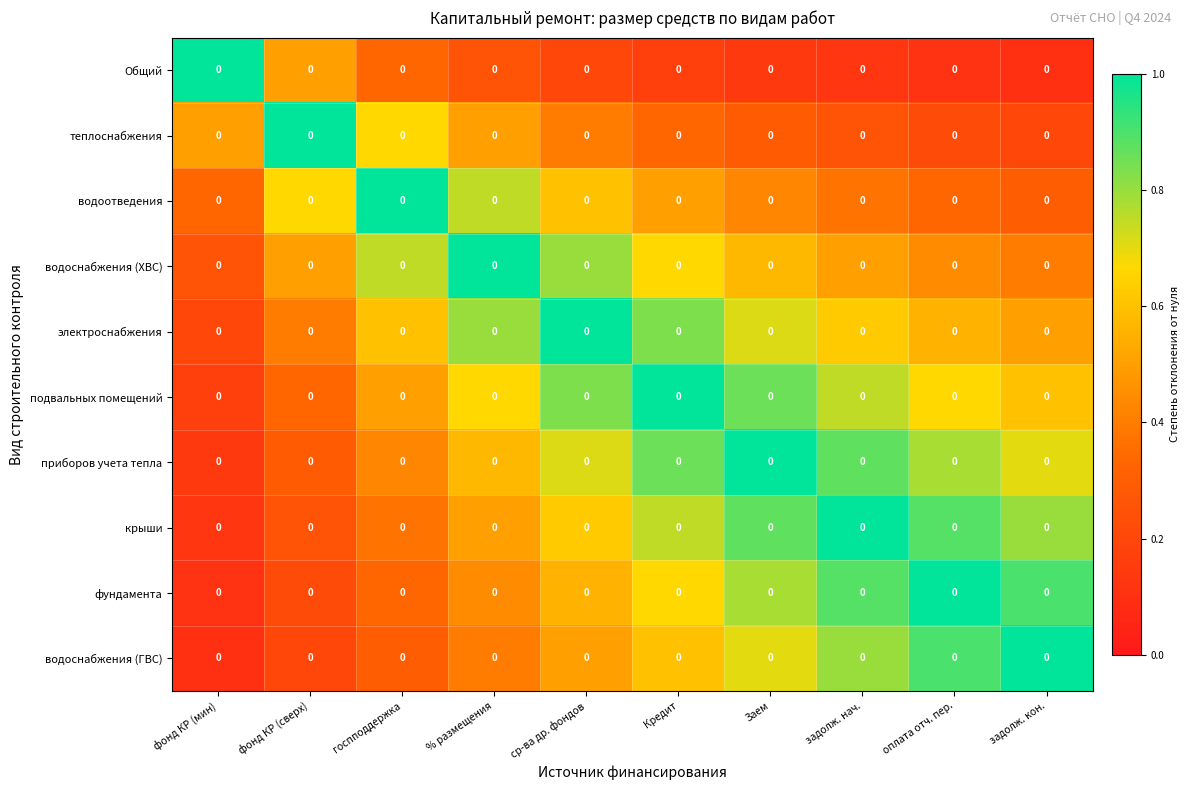

Reading left to right, transcribe all the data shown in this chart.

Общий: фонд КР (мин)=0.0	фонд КР (сверх)=0.0	госпподдержка=0.0	% размещения=0.0	ср-ва др. фондов=0.0	Кредит=0.0	Заем=0.0	задолж. нач.=0.0	оплата отч. пер.=0.0	задолж. кон.=0.0
теплоснабжения: фонд КР (мин)=0.0	фонд КР (сверх)=0.0	госпподдержка=0.0	% размещения=0.0	ср-ва др. фондов=0.0	Кредит=0.0	Заем=0.0	задолж. нач.=0.0	оплата отч. пер.=0.0	задолж. кон.=0.0
водоотведения: фонд КР (мин)=0.0	фонд КР (сверх)=0.0	госпподдержка=0.0	% размещения=0.0	ср-ва др. фондов=0.0	Кредит=0.0	Заем=0.0	задолж. нач.=0.0	оплата отч. пер.=0.0	задолж. кон.=0.0
водоснабжения (ХВС): фонд КР (мин)=0.0	фонд КР (сверх)=0.0	госпподдержка=0.0	% размещения=0.0	ср-ва др. фондов=0.0	Кредит=0.0	Заем=0.0	задолж. нач.=0.0	оплата отч. пер.=0.0	задолж. кон.=0.0
электроснабжения: фонд КР (мин)=0.0	фонд КР (сверх)=0.0	госпподдержка=0.0	% размещения=0.0	ср-ва др. фондов=0.0	Кредит=0.0	Заем=0.0	задолж. нач.=0.0	оплата отч. пер.=0.0	задолж. кон.=0.0
подвальных помещений: фонд КР (мин)=0.0	фонд КР (сверх)=0.0	госпподдержка=0.0	% размещения=0.0	ср-ва др. фондов=0.0	Кредит=0.0	Заем=0.0	задолж. нач.=0.0	оплата отч. пер.=0.0	задолж. кон.=0.0
приборов учета тепла: фонд КР (мин)=0.0	фонд КР (сверх)=0.0	госпподдержка=0.0	% размещения=0.0	ср-ва др. фондов=0.0	Кредит=0.0	Заем=0.0	задолж. нач.=0.0	оплата отч. пер.=0.0	задолж. кон.=0.0
крыши: фонд КР (мин)=0.0	фонд КР (сверх)=0.0	госпподдержка=0.0	% размещения=0.0	ср-ва др. фондов=0.0	Кредит=0.0	Заем=0.0	задолж. нач.=0.0	оплата отч. пер.=0.0	задолж. кон.=0.0
фундамента: фонд КР (мин)=0.0	фонд КР (сверх)=0.0	госпподдержка=0.0	% размещения=0.0	ср-ва др. фондов=0.0	Кредит=0.0	Заем=0.0	задолж. нач.=0.0	оплата отч. пер.=0.0	задолж. кон.=0.0
водоснабжения (ГВС): фонд КР (мин)=0.0	фонд КР (сверх)=0.0	госпподдержка=0.0	% размещения=0.0	ср-ва др. фондов=0.0	Кредит=0.0	Заем=0.0	задолж. нач.=0.0	оплата отч. пер.=0.0	задолж. кон.=0.0